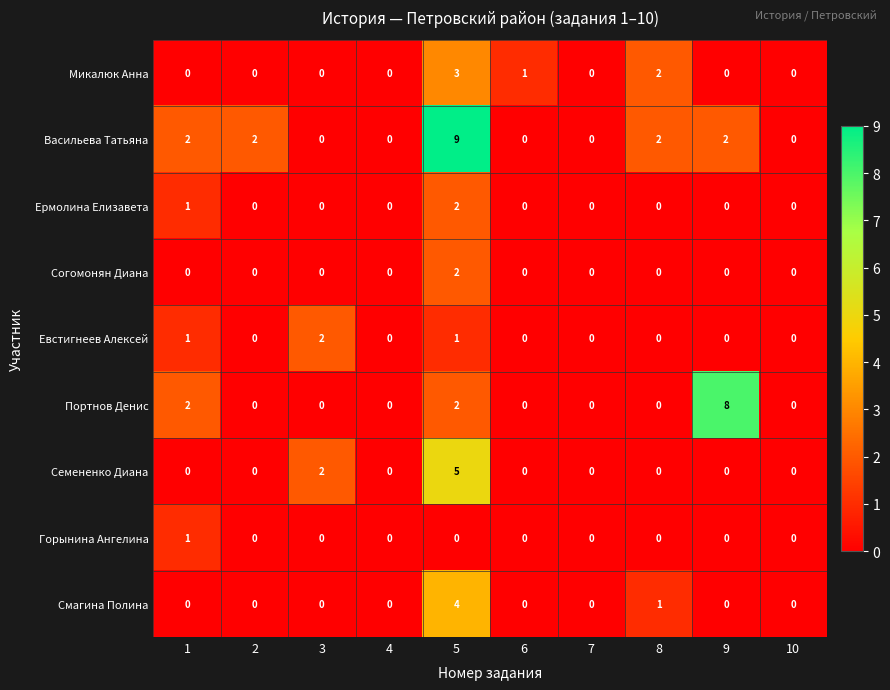

Which series has the largest total across all categories?

Васильева Татьяна